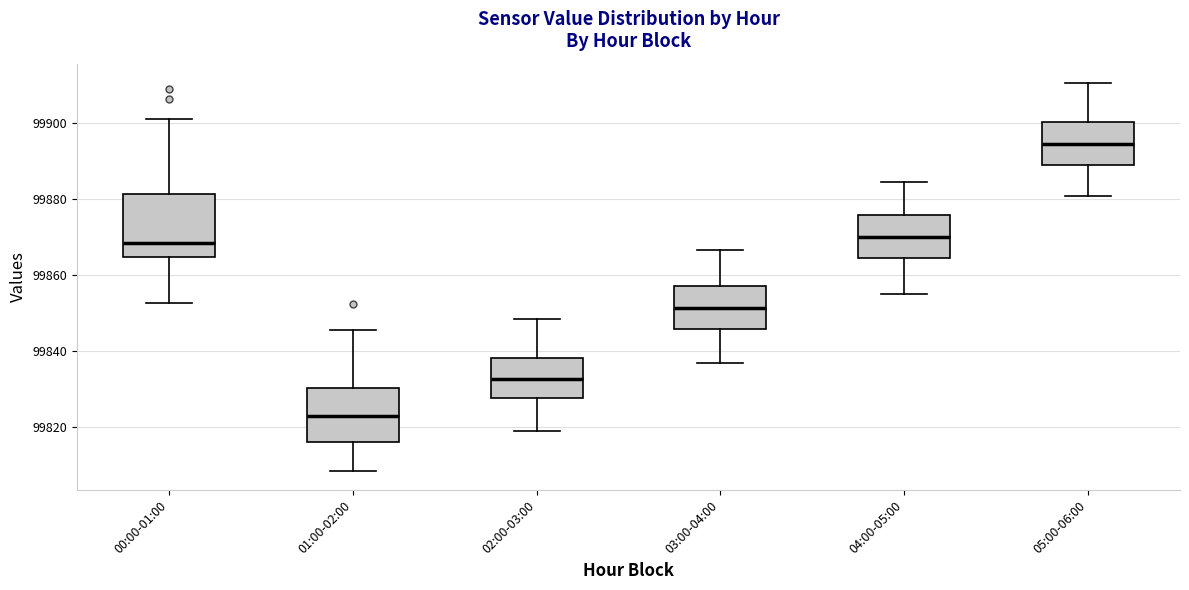

Which box's median line is the lowest?

01:00-02:00